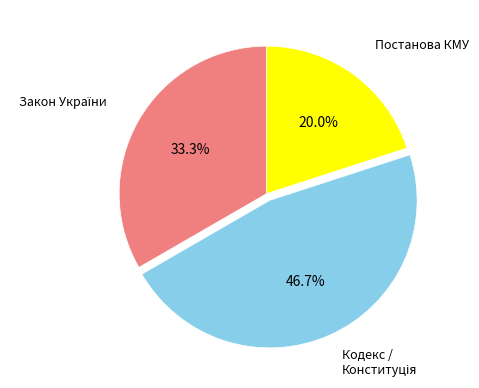

Does any single category account for the majority?

No